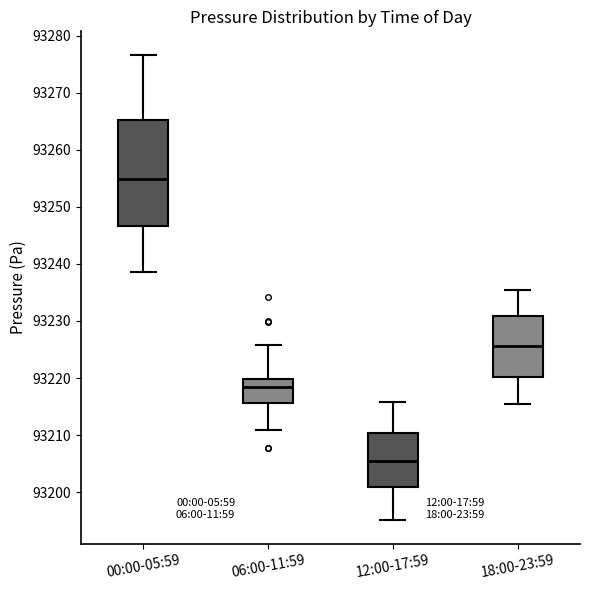

Which box has the lowest median line?

12:00-17:59